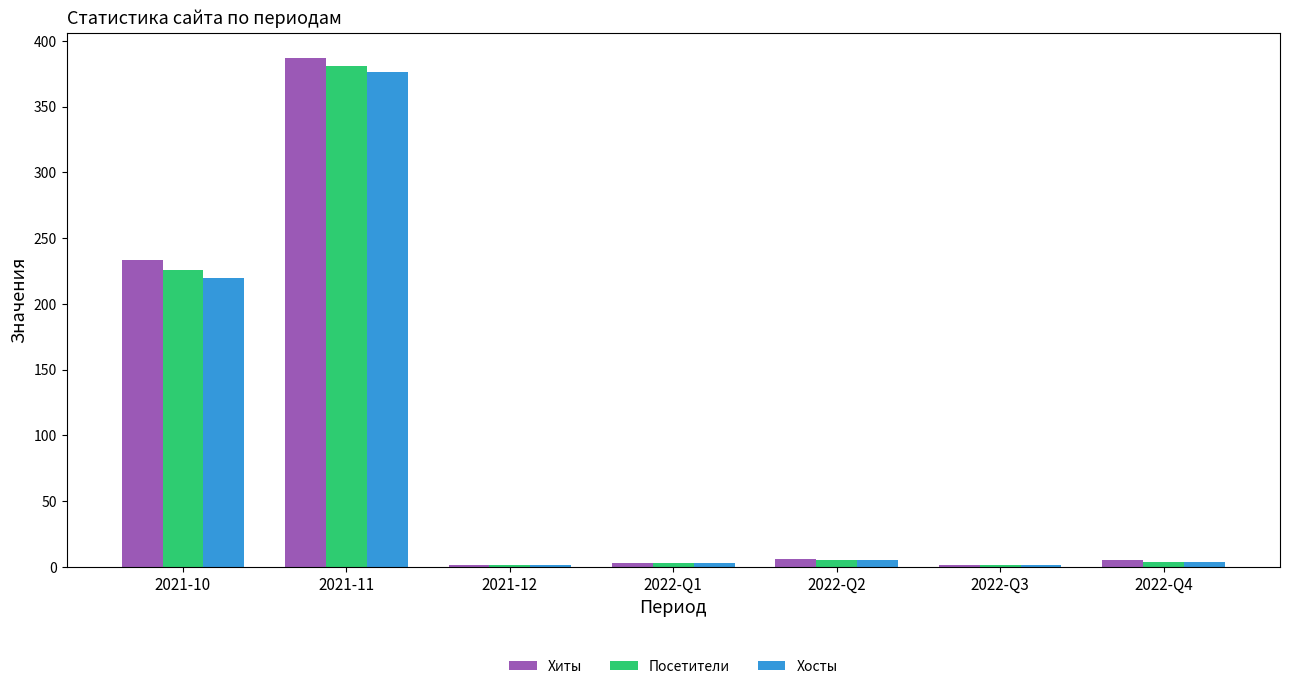

True or false: Хосты has a value of 376 at 2021-11.

True